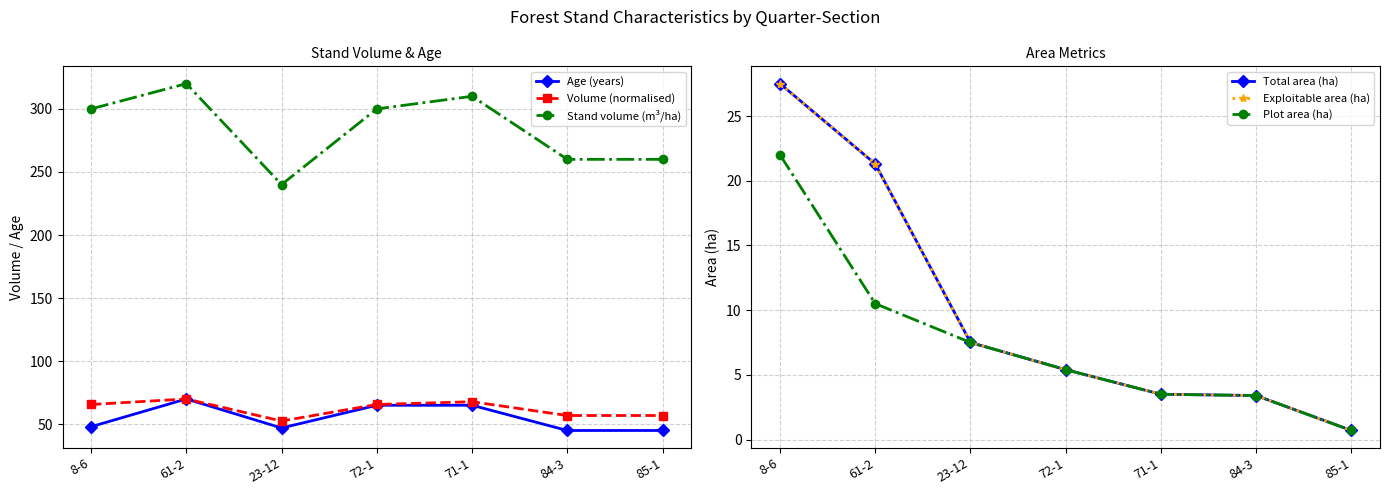

True or false: Stand volume (m³/ha) has more than 2 points higher than both neighbors.

False